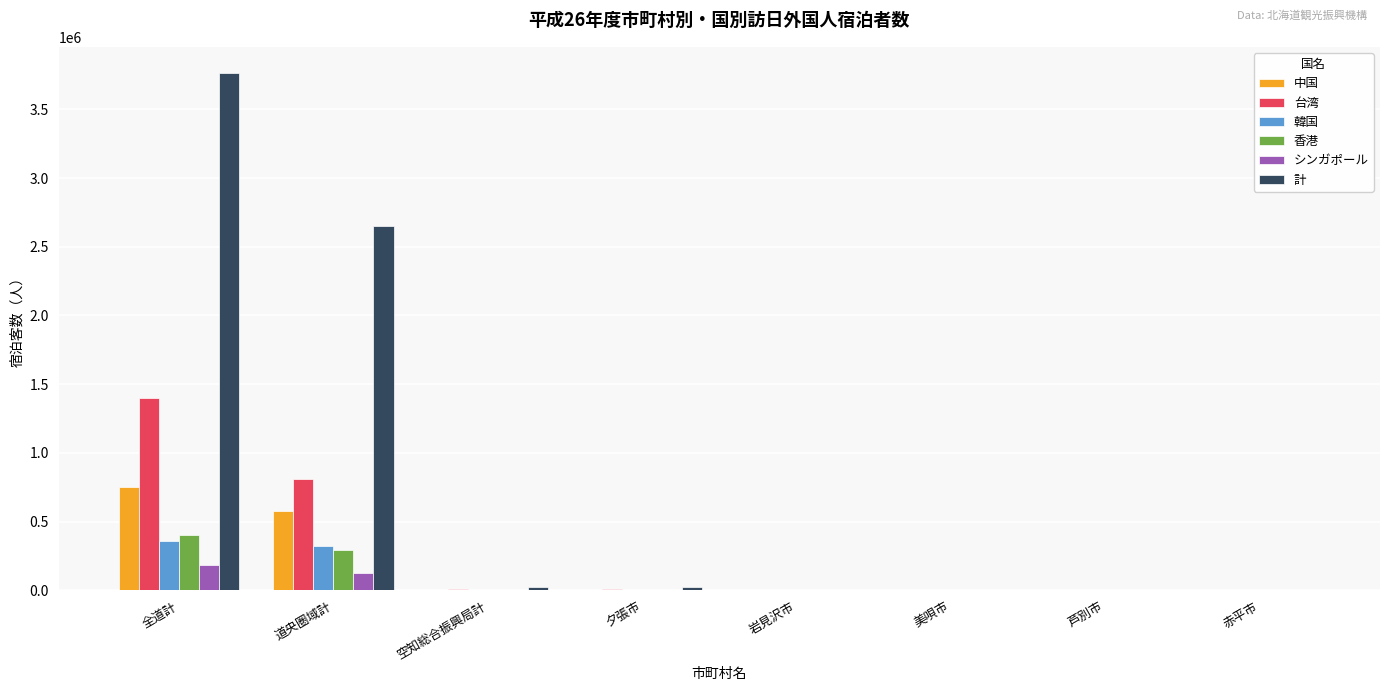

What is the greatest value displayed?

3765760